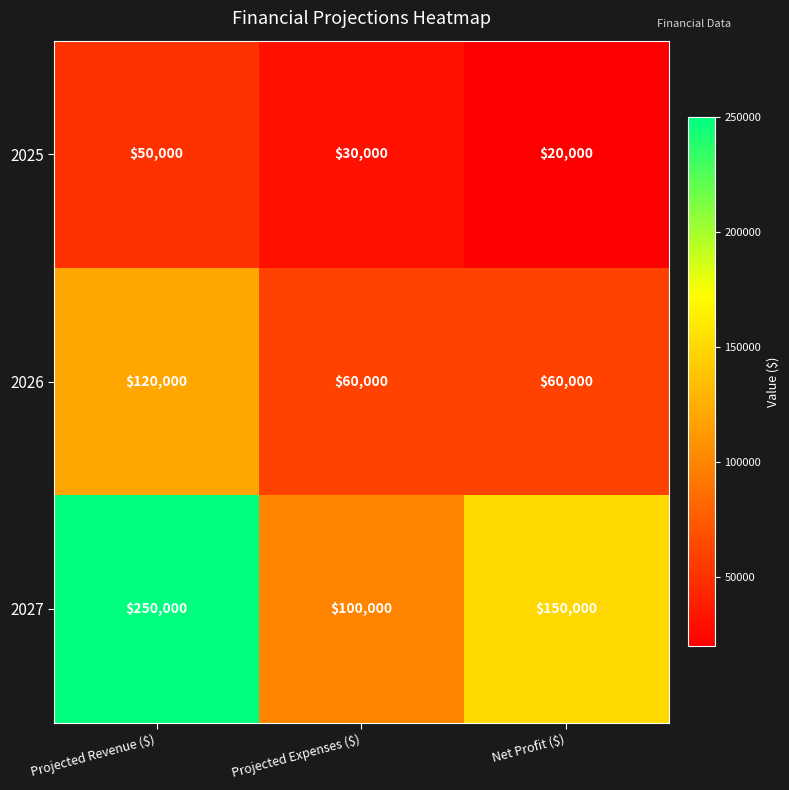

Where is 2027 nearest to the value 175000?

Net Profit ($)